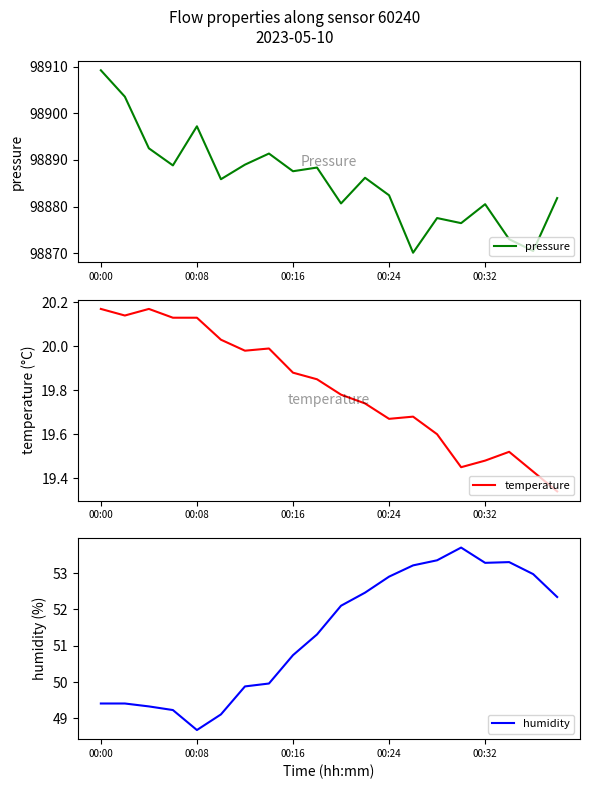

What is the lowest value of the pressure series?

98870.1